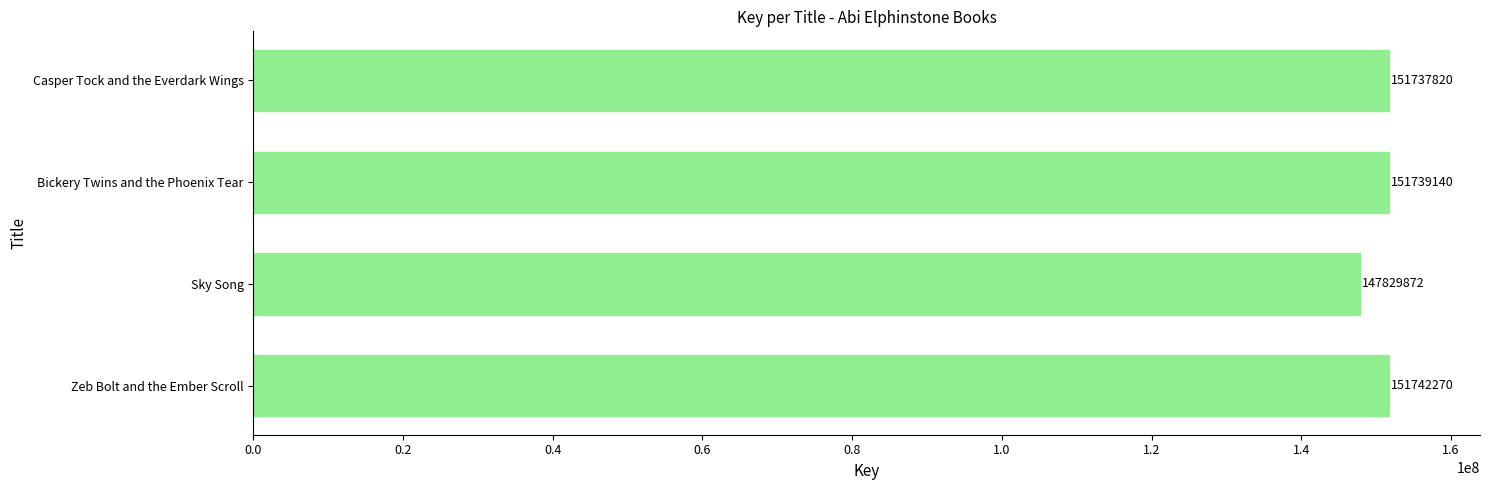

Rank the categories by value from lowest to highest.

Sky Song, Casper Tock and the Everdark Wings, Bickery Twins and the Phoenix Tear, Zeb Bolt and the Ember Scroll